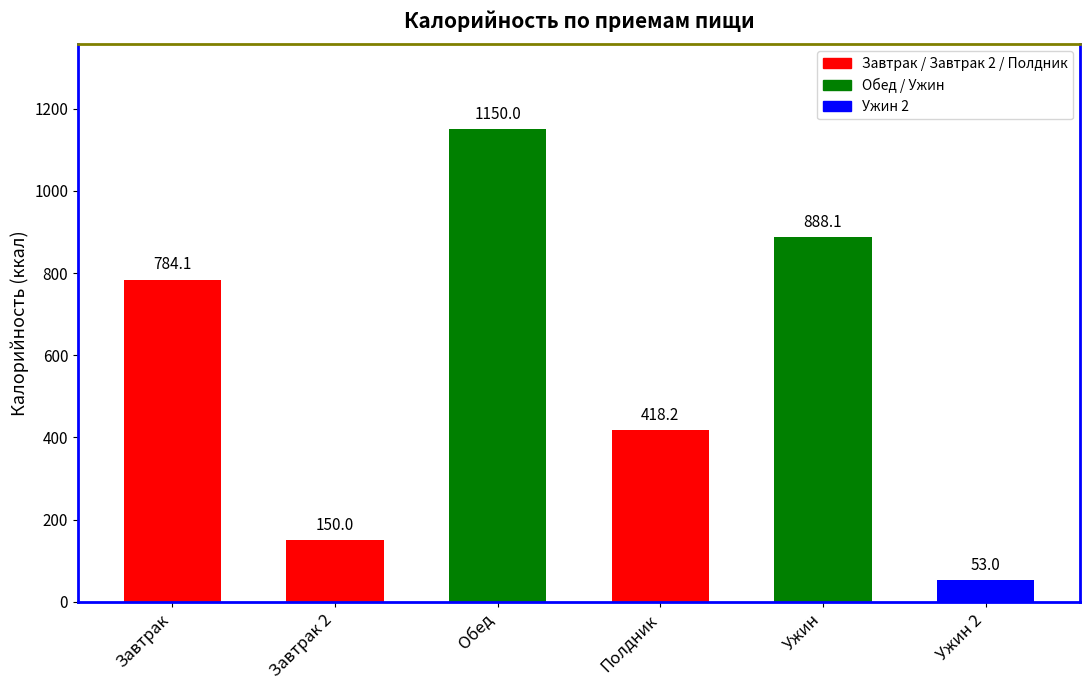

What is the smallest value displayed?

53.0